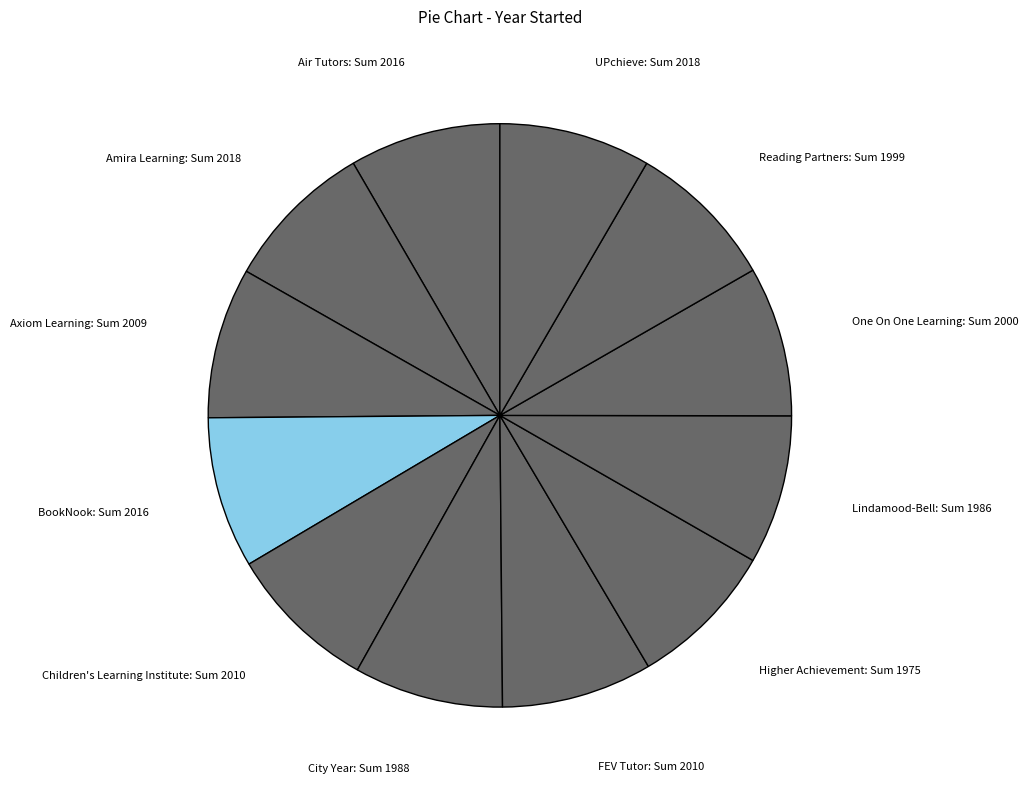

Is the sum of Amira Learning and BookNook greater than half?

No